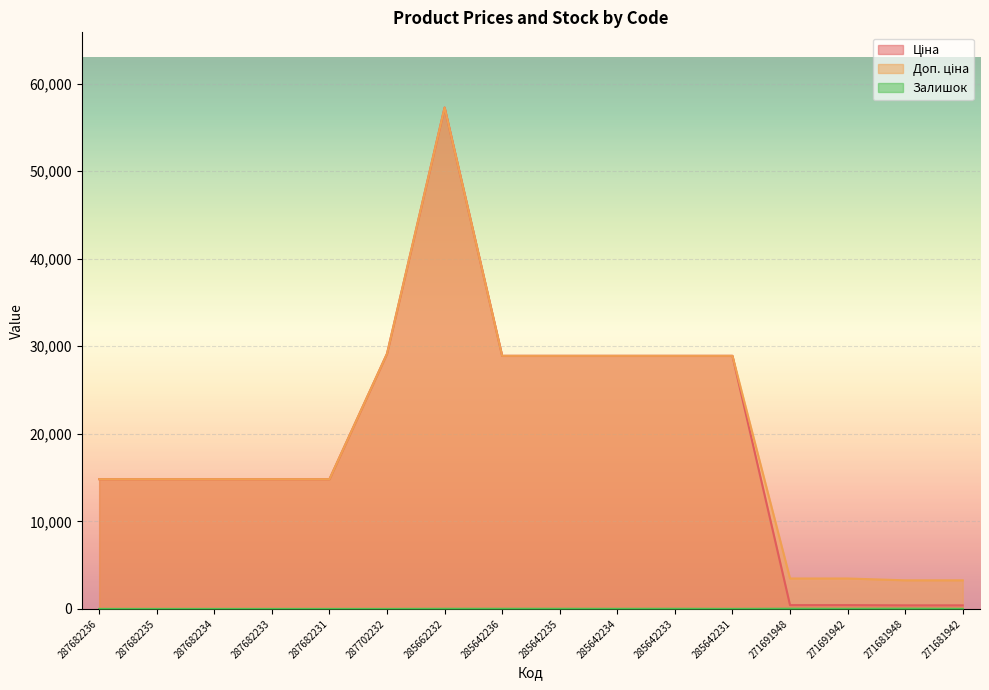

What position from the left is 287682233?

4